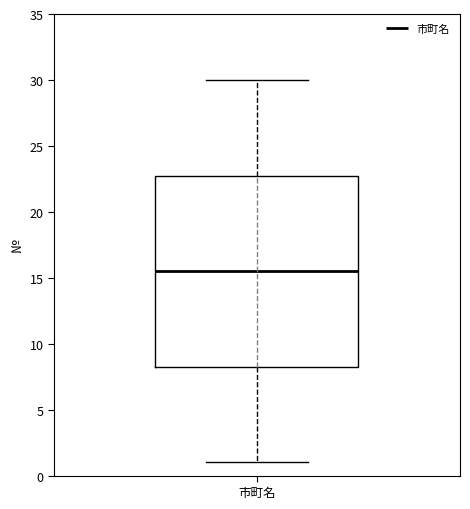

Transcribe this box plot: give where the median line is, the range the box spans, and where the two whiskers end, as read against the y-axis. The values are not printed on the chart, so give them approximately, as read against the axis.

median 15.5, box 8.5 to 23.0, whiskers 1.0 to 30.0